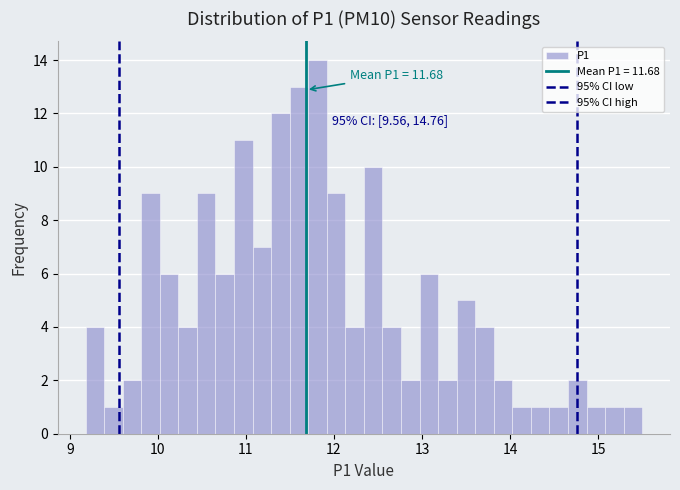

Read against the x-axis, roughly where is the centre of the tallest bar?

11.8